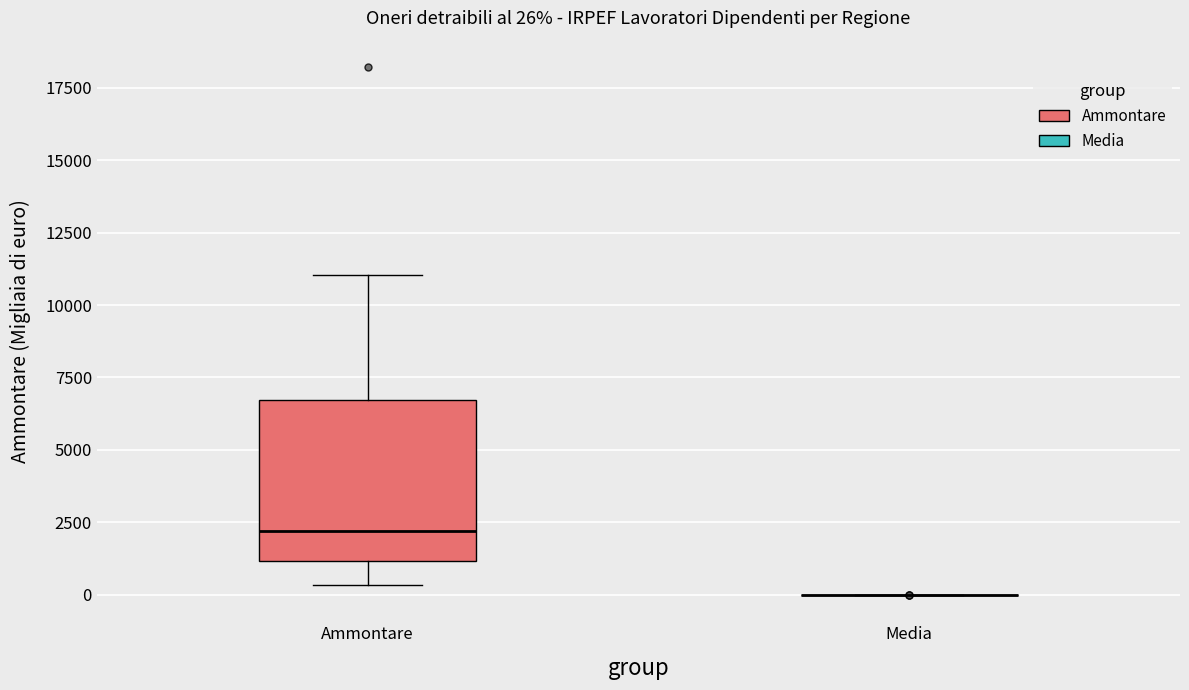

Comparing the boxes themselves (not the whiskers), which one is the tallest?

Ammontare